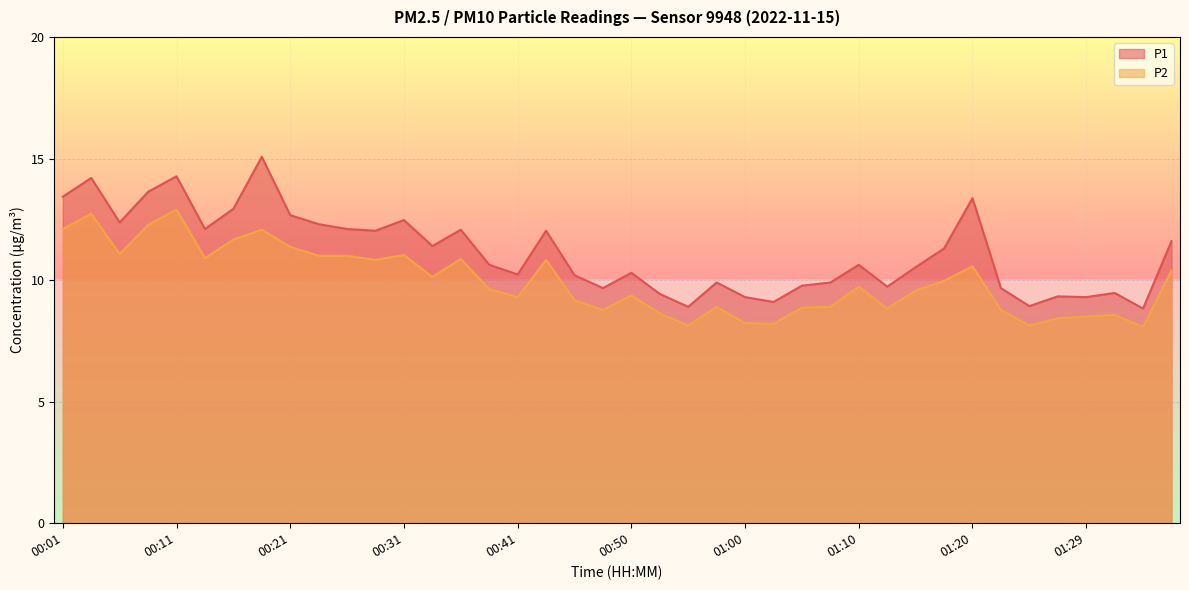

What is the average value of the P2 series?

10.0